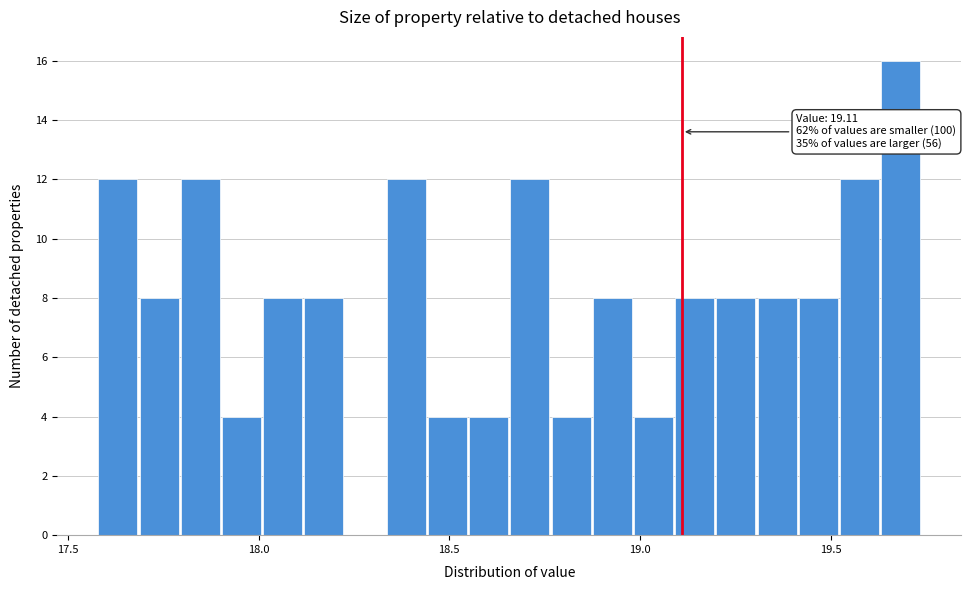

Read against the x-axis, roughly where is the centre of the tallest bar?

19.70